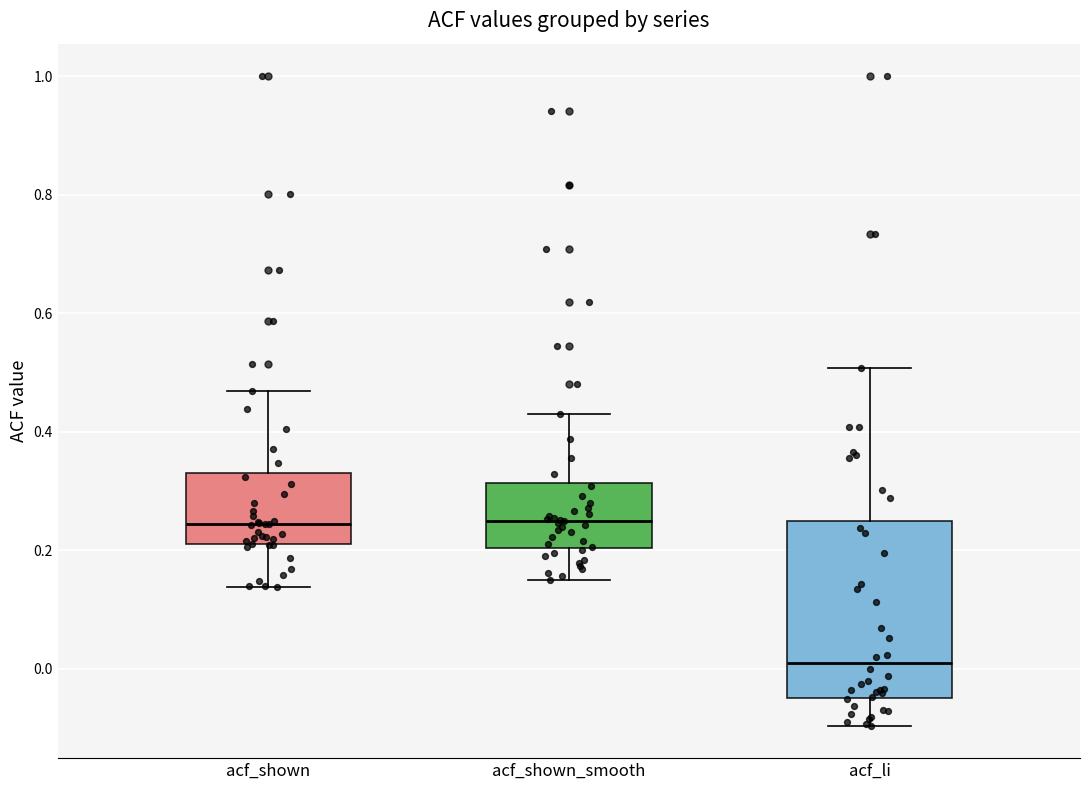

Reading left to right, transcribe this box plot: for each box, give where its median line is, the range the box spans, and where its two whiskers end, as read against the y-axis. The values are not printed on the chart, so give them approximately, as read against the axis.

acf_shown: median 0.24, box 0.22 to 0.32, whiskers 0.14 to 0.46
acf_shown_smooth: median 0.26, box 0.20 to 0.32, whiskers 0.16 to 0.44
acf_li: median 0.02, box -0.04 to 0.26, whiskers -0.10 to 0.50